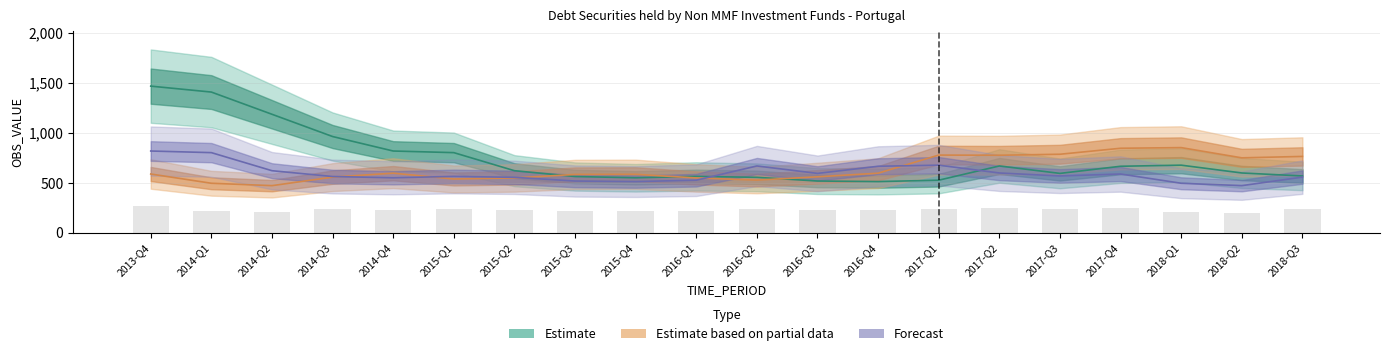

What is the spread (max minus min) of values at 2016-Q3?

76.4